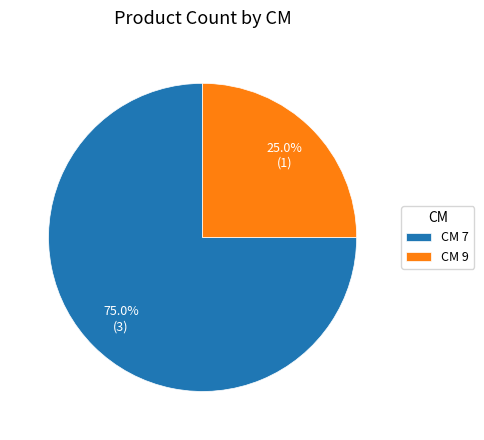

Which has a higher value, CM 9 or CM 7?

CM 7